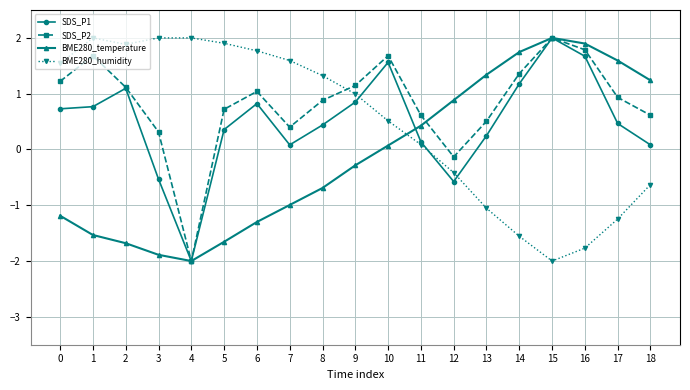

What are all the series names shown in the legend?

SDS_P1, SDS_P2, BME280_temperature, BME280_humidity